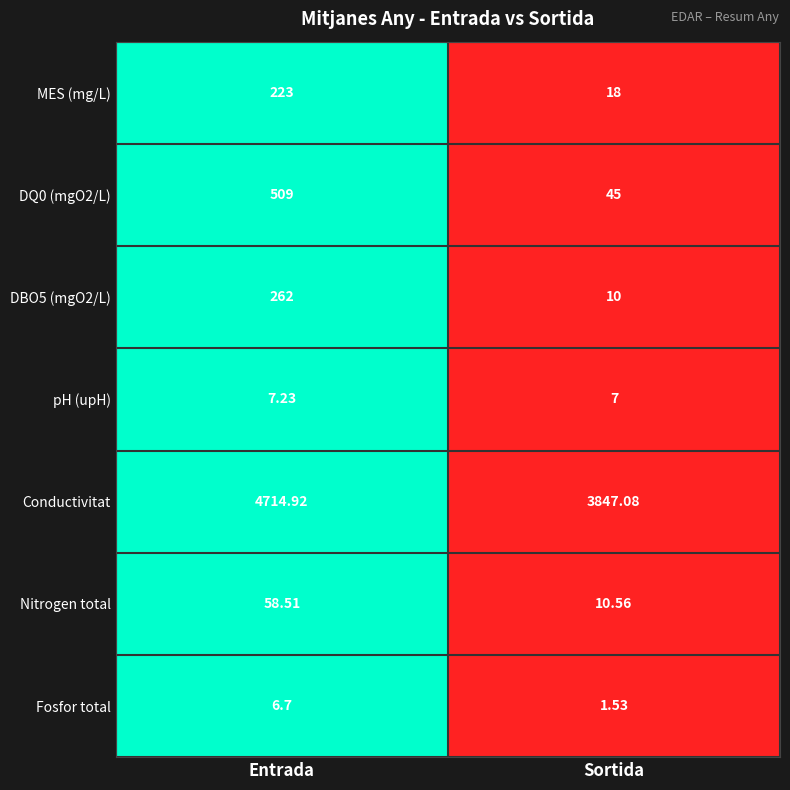

Rank the categories by MES (mg/L) value from highest to lowest.

Entrada, Sortida